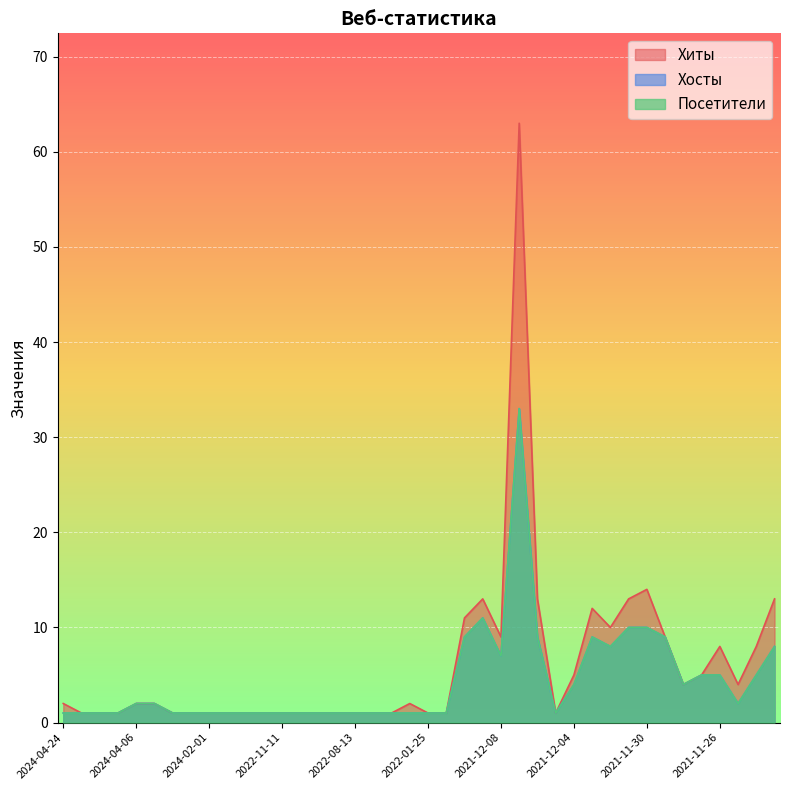

Does the chart display data point markers on the line(s)?

No